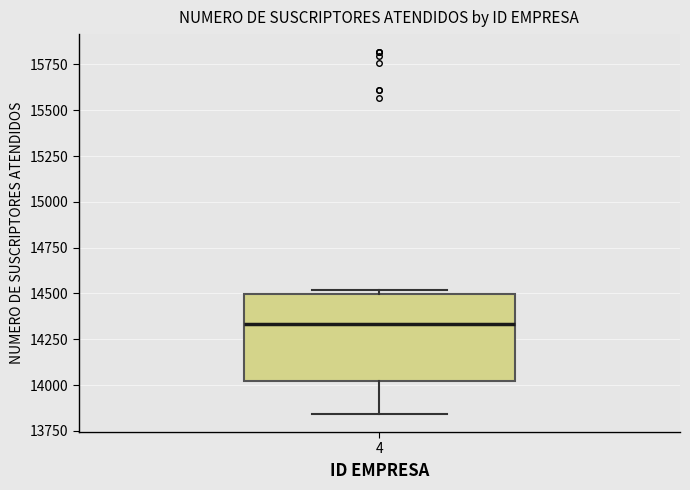

Transcribe this box plot: give where the median line is, the range the box spans, and where the two whiskers end, as read against the y-axis. The values are not printed on the chart, so give them approximately, as read against the axis.

median 14350, box 14000 to 14500, whiskers 13850 to 14500 (just above the box's upper edge)